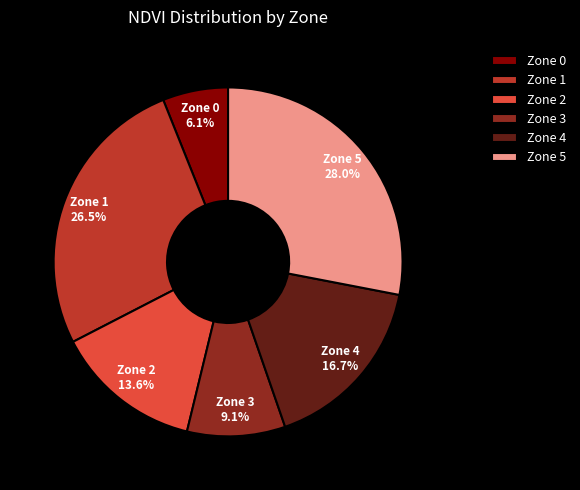

How many segments does this pie chart have?

6